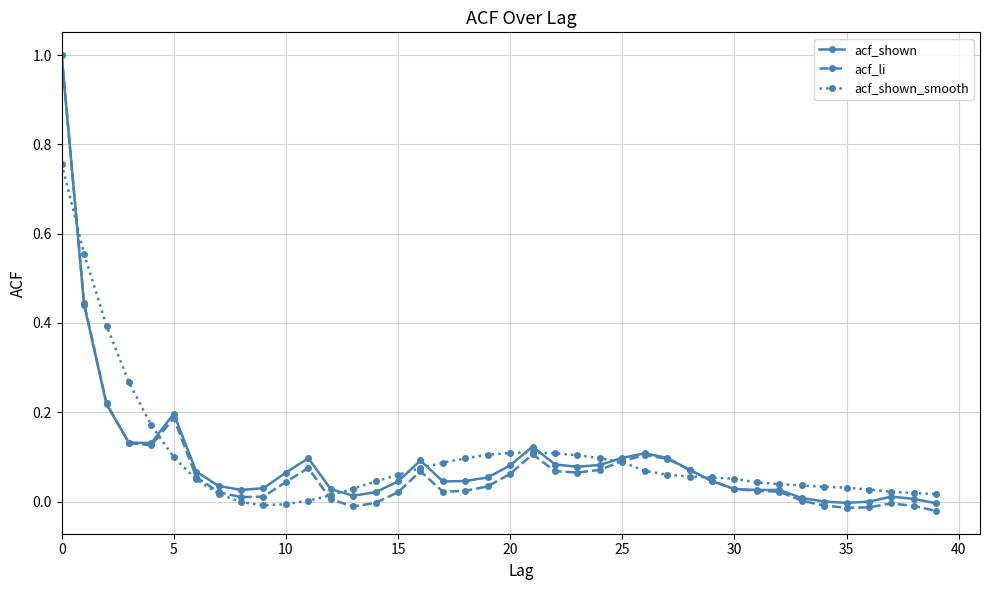

What is the greatest value displayed?

1.0